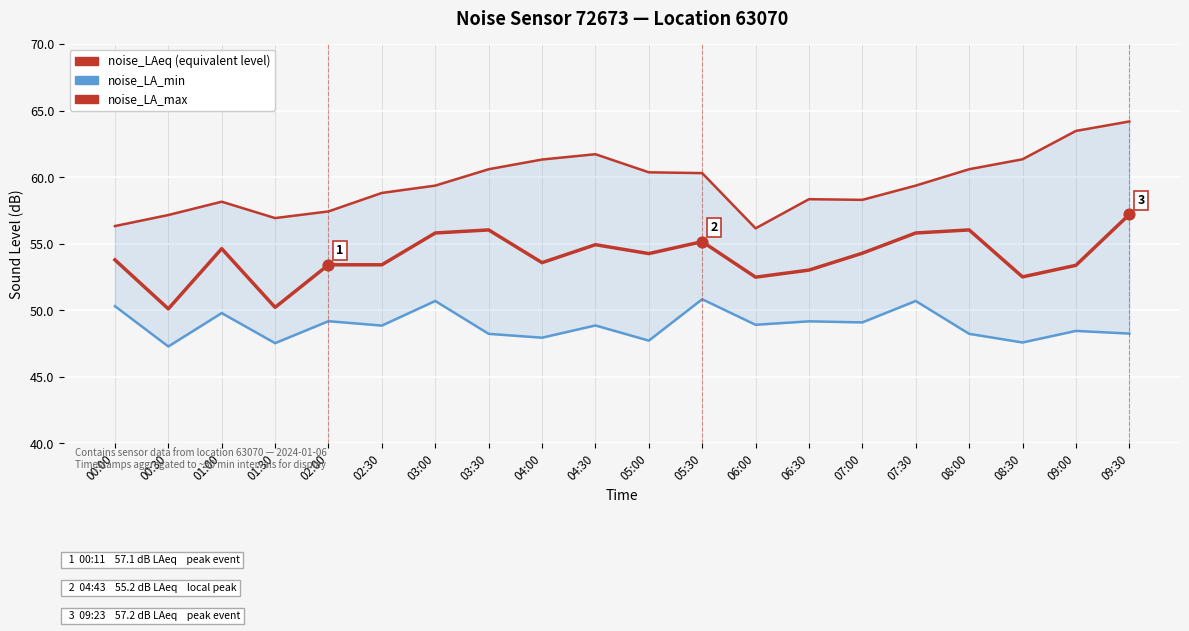

What is the total value across all series at 02:30?

161.1